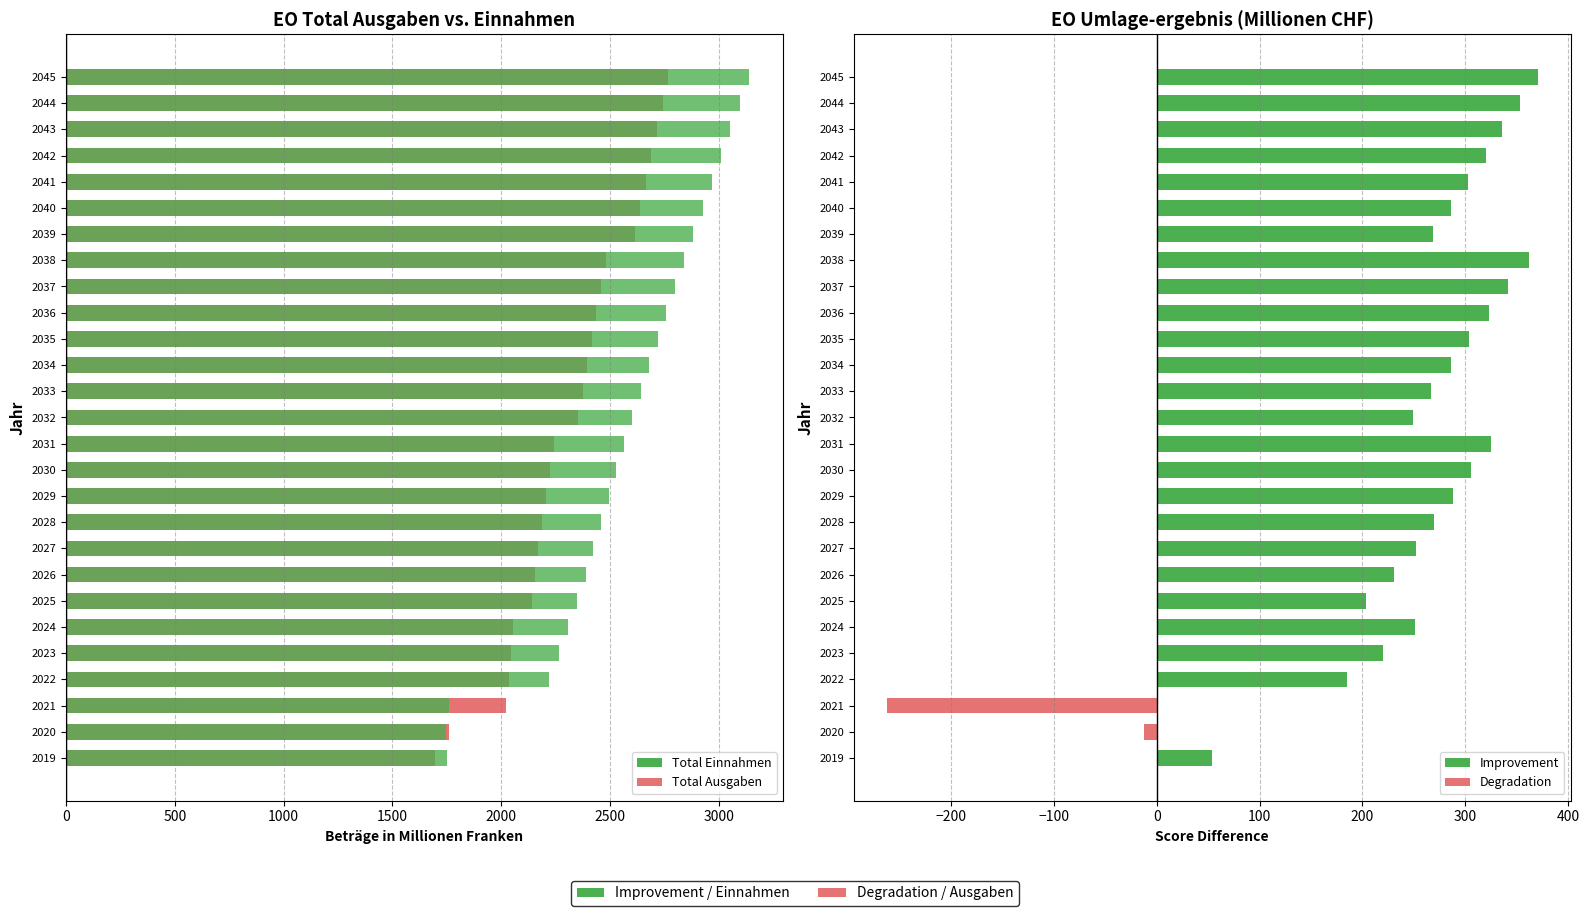

Rank the series by their average value, from lowest to highest.

Total Ausgaben, Total Einnahmen